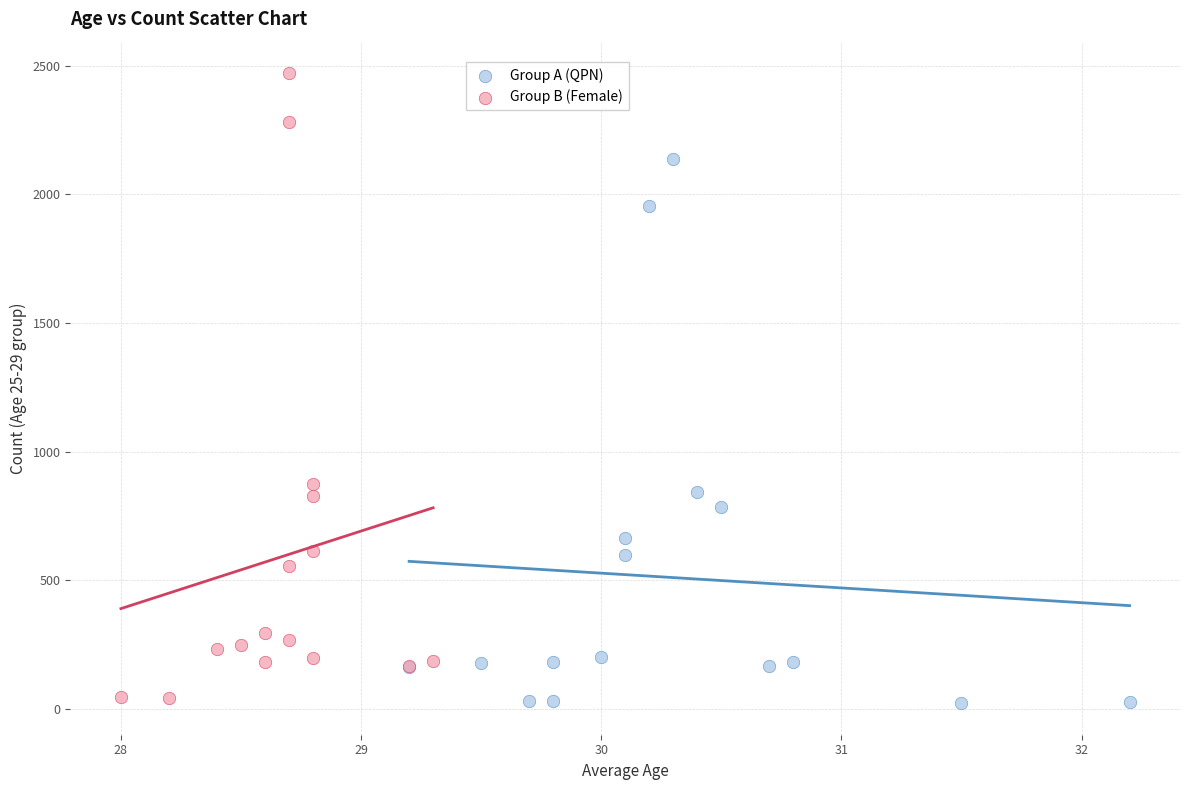

Which series reaches the maximum Y coordinate?

Group B (Female)